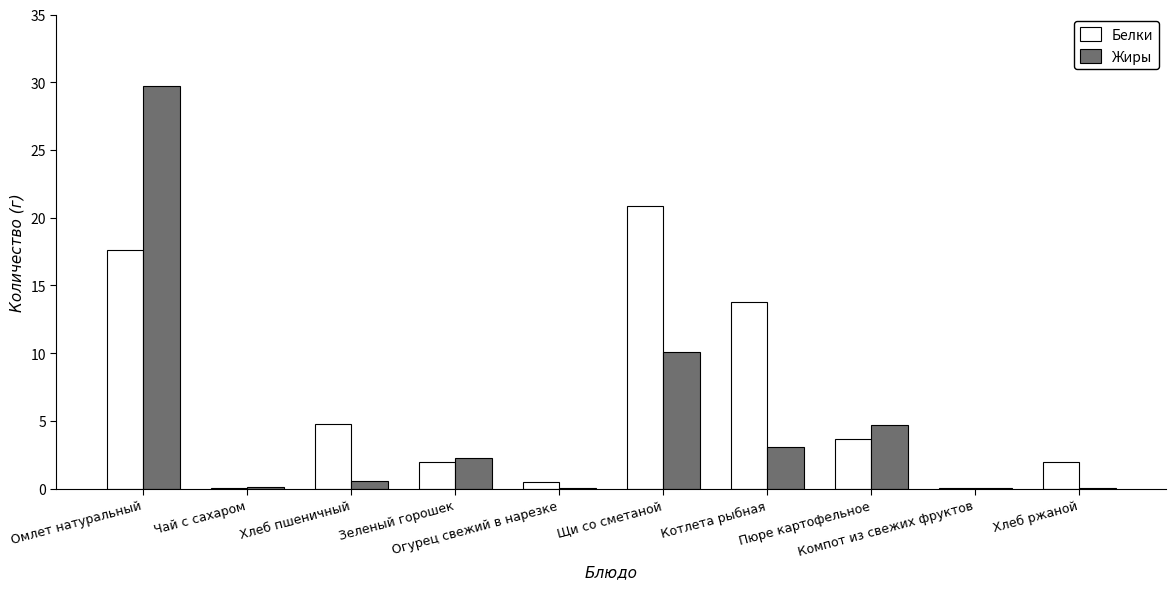

Which series has the largest total across all categories?

Белки